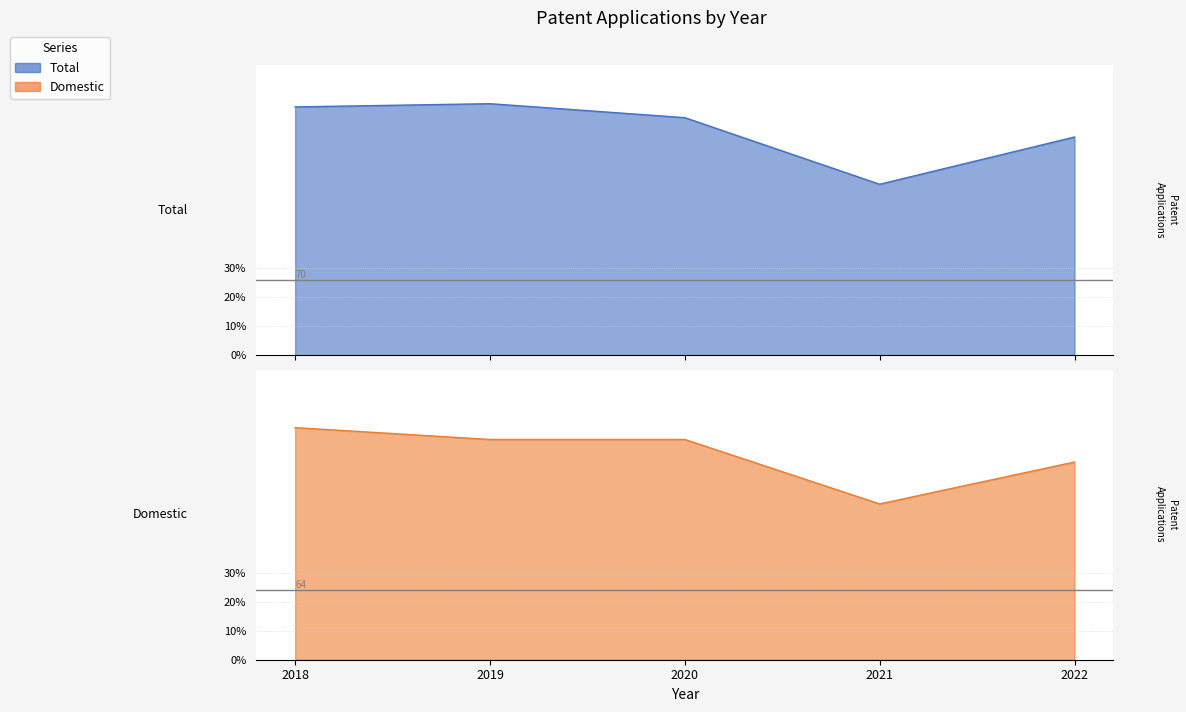

Rank the series by their average value, from highest to lowest.

Total, Domestic